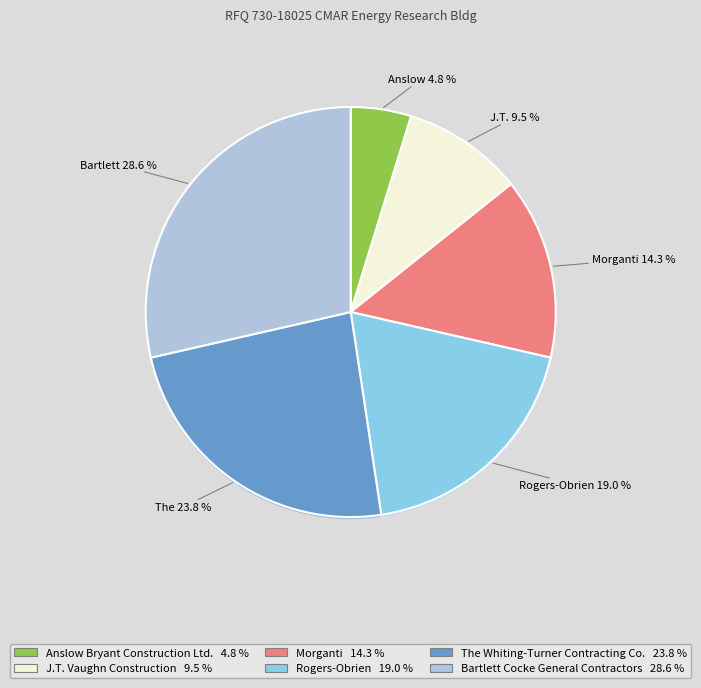

Is it true that Bartlett Cocke General Contractors is 23% of the pie?

False